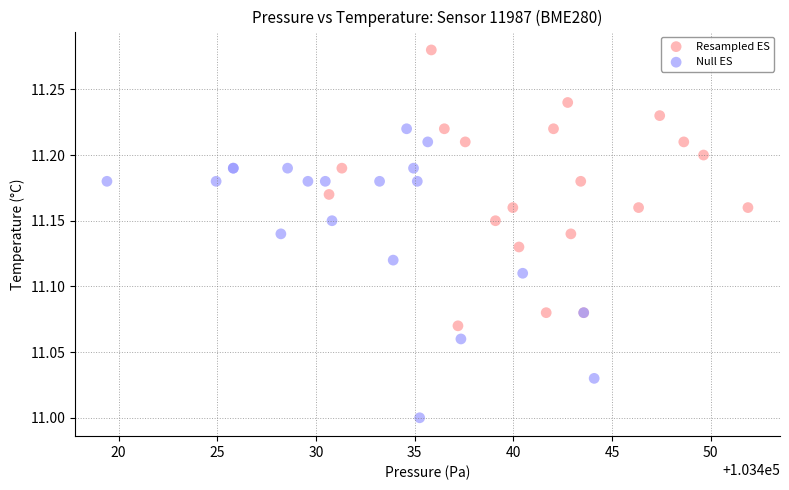

Which series contains the lowest Y value?

Null ES